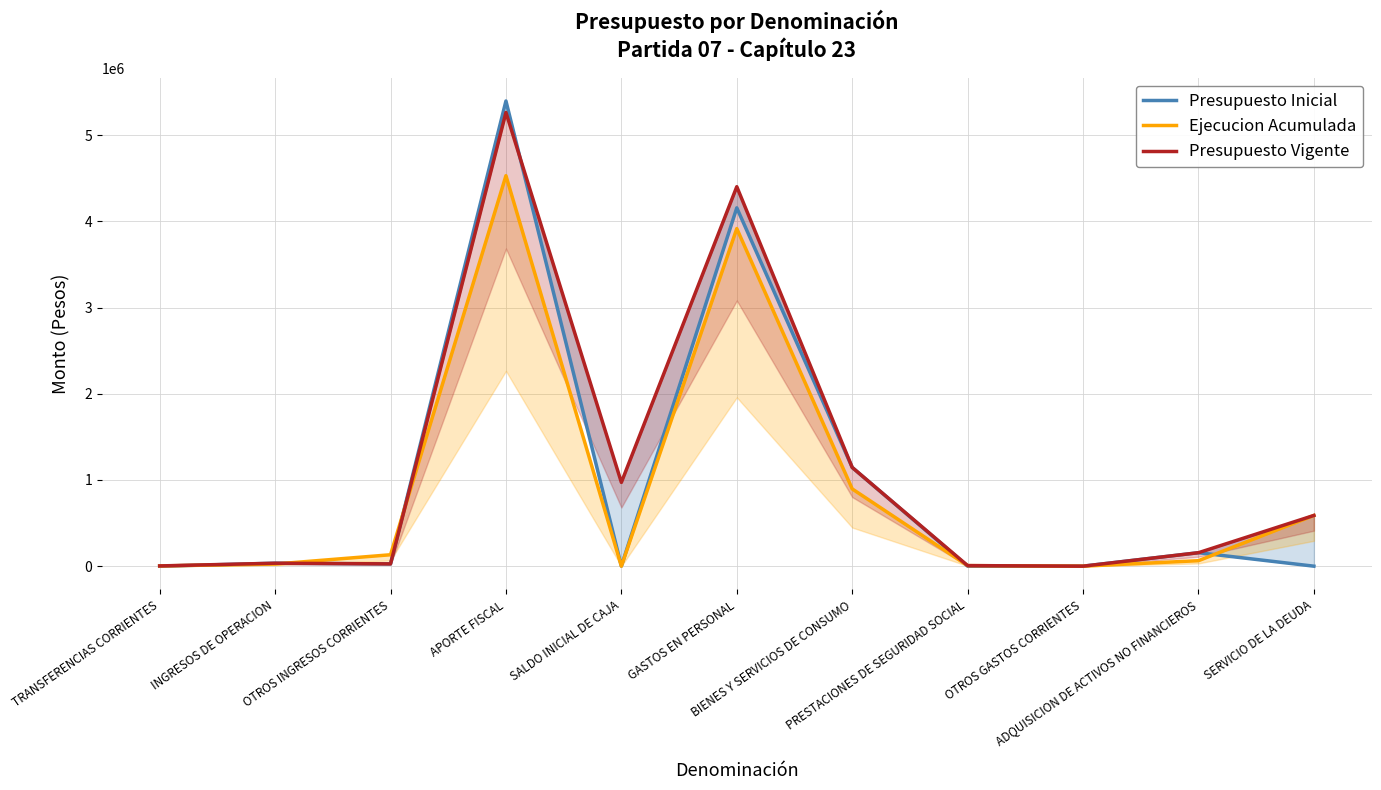

Which series has the widest spread of values?

Presupuesto Inicial